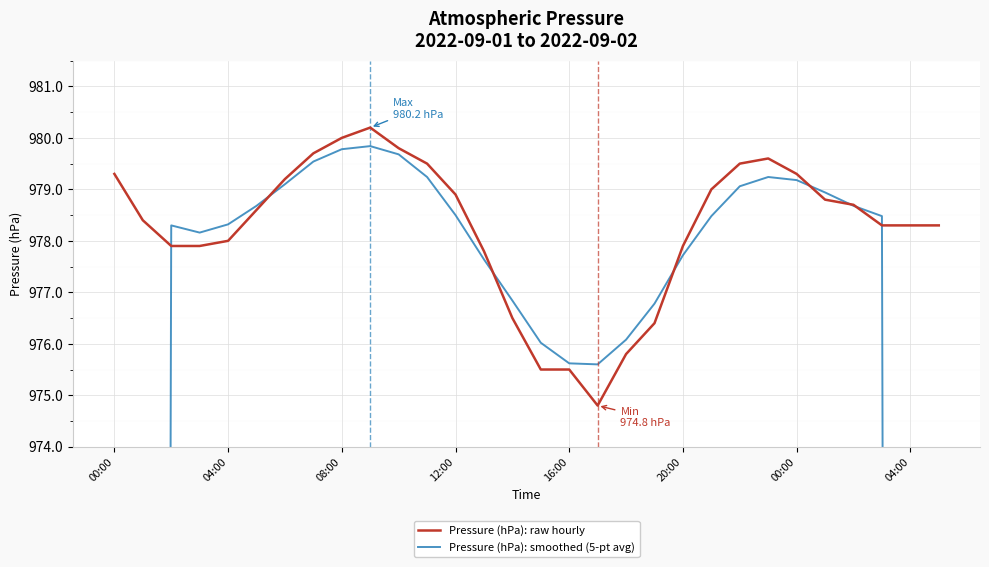

The value of Pressure (hPa): raw hourly at 04:00 is 440.2. True or false?

False